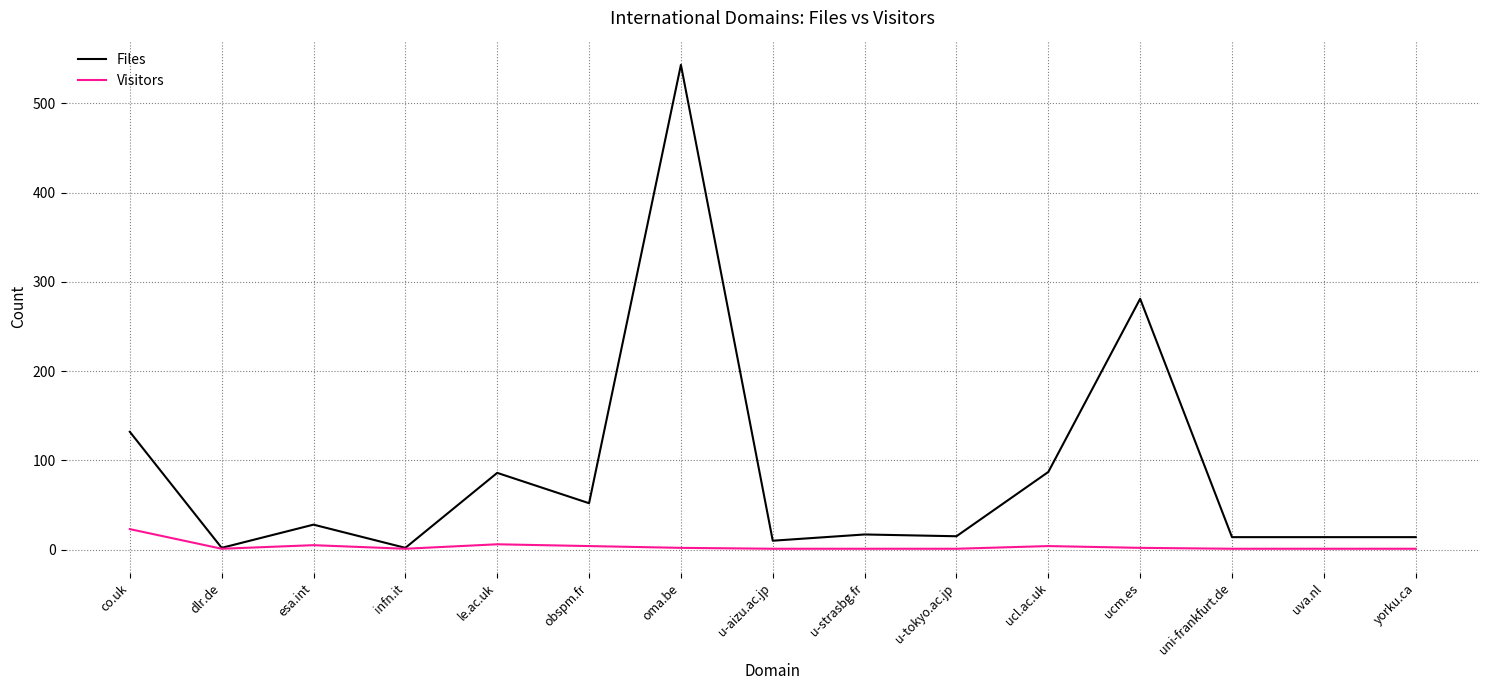

What is the average value of the Visitors series?

4